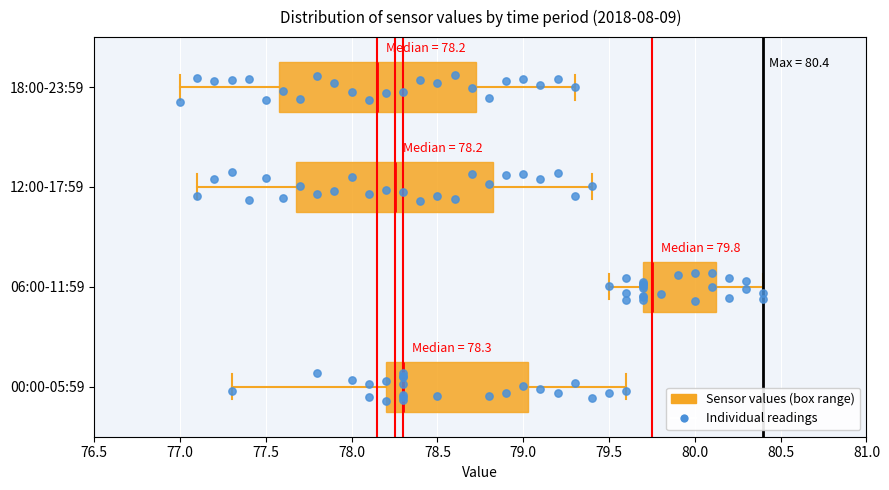

Which box has the furthest to the right median line?

06:00-11:59